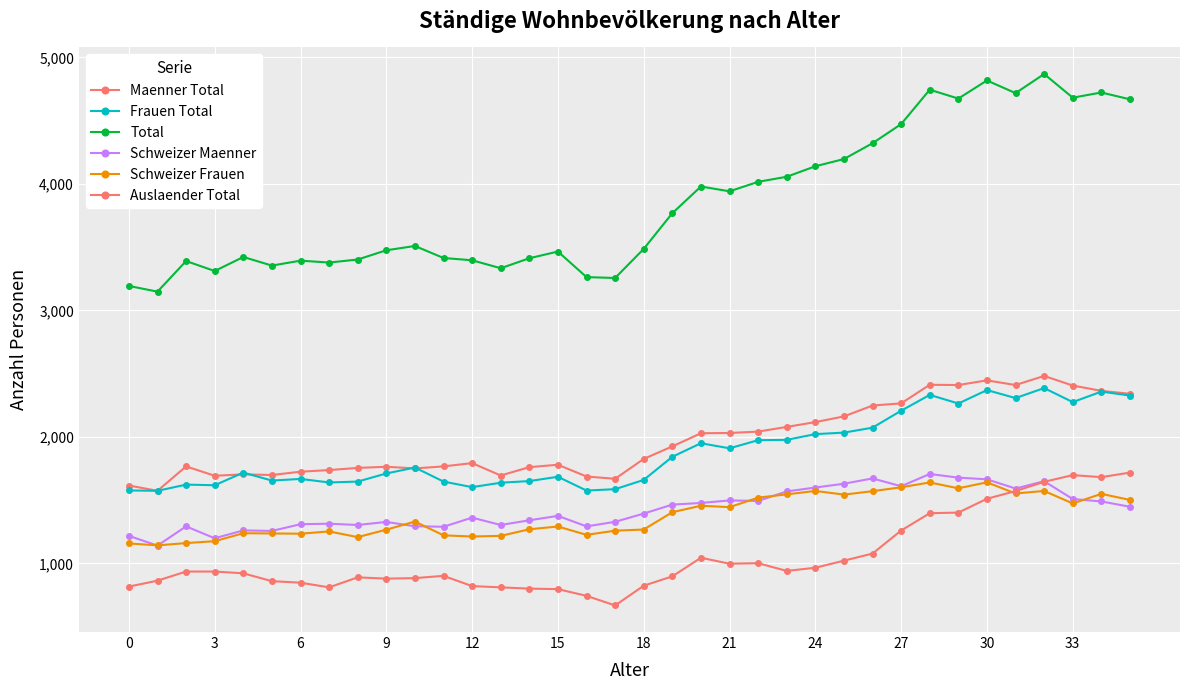

Which label corresponds to the smallest value in the chart?

17